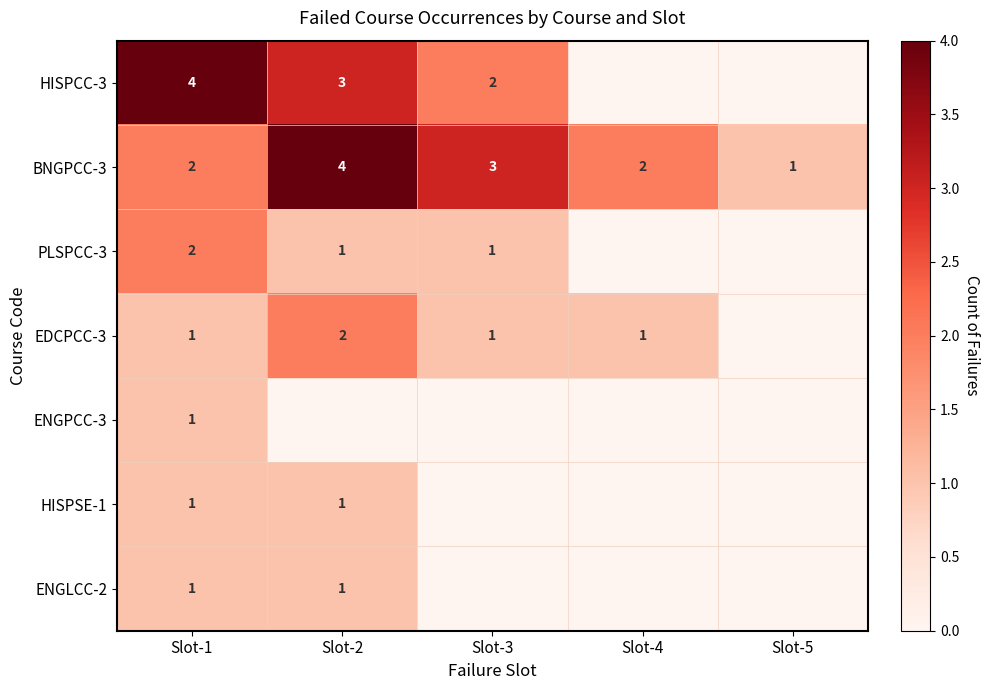

What is the total value across all series at Slot-4?

3